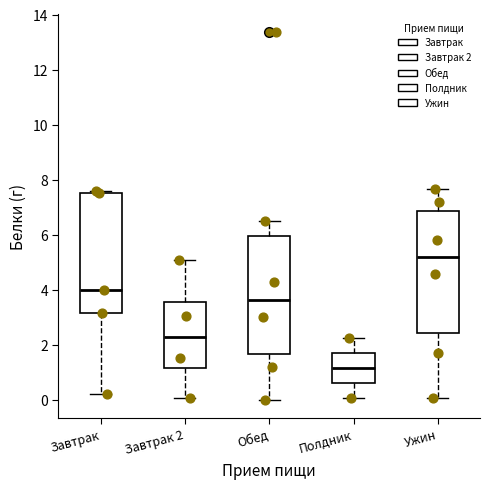

Reading left to right, transcribe this box plot: for each box, give where its median line is, the range the box spans, and where its two whiskers end, as read against the y-axis. The values are not printed on the chart, so give them approximately, as read against the axis.

Завтрак: median 4.0, box 3.2 to 7.6, whiskers 0.2 to 7.6 (just above the box's upper edge)
Завтрак 2: median 2.2, box 1.2 to 3.6, whiskers 0.0 to 5.0
Обед: median 3.6, box 1.6 to 6.0, whiskers 0.0 to 6.6
Полдник: median 1.2, box 0.6 to 1.8, whiskers 0.0 to 2.2
Ужин: median 5.2, box 2.4 to 6.8, whiskers 0.0 to 7.6